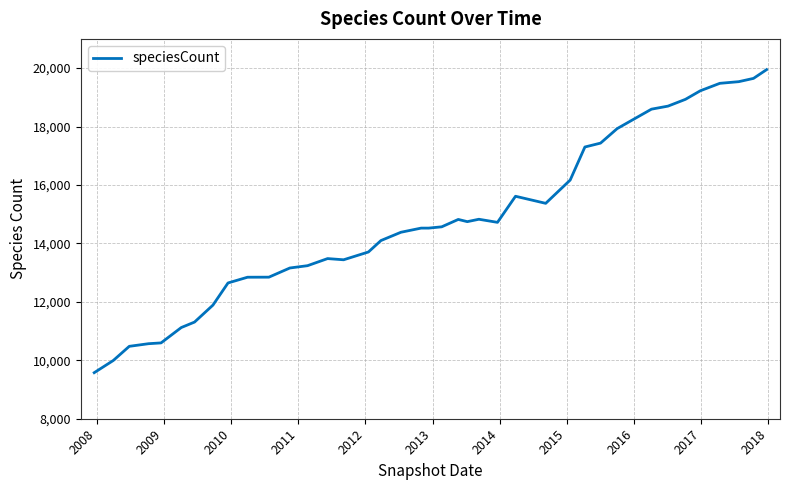

What is the difference between the maximum and minimum values?

10371